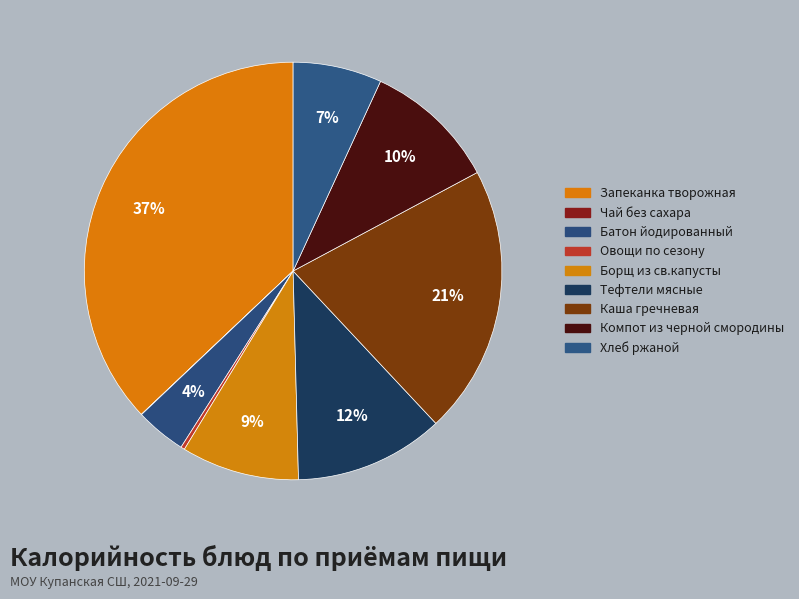

Which slice is the largest?

Запеканка творожная